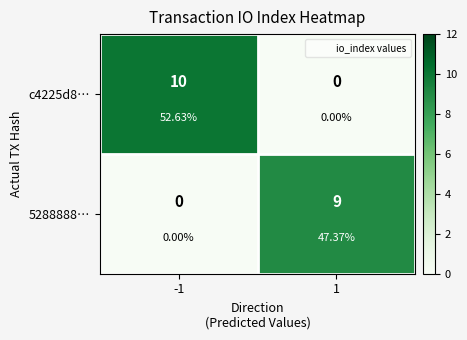

Which has a higher value, 1 or -1?

-1